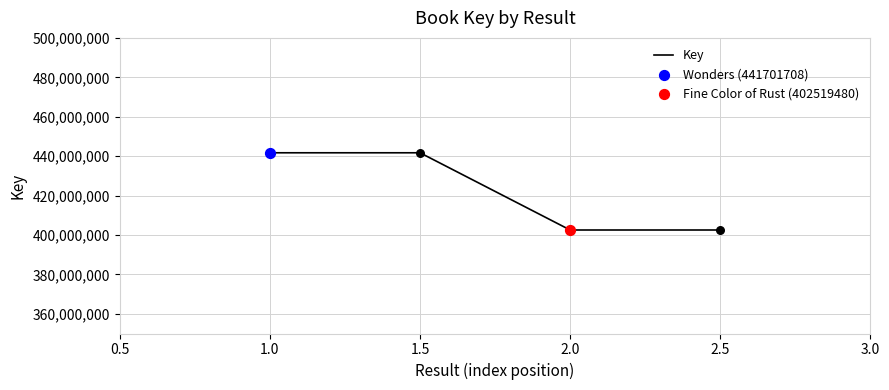

What is the change in value from 1.0 to 2.5?

-39182228